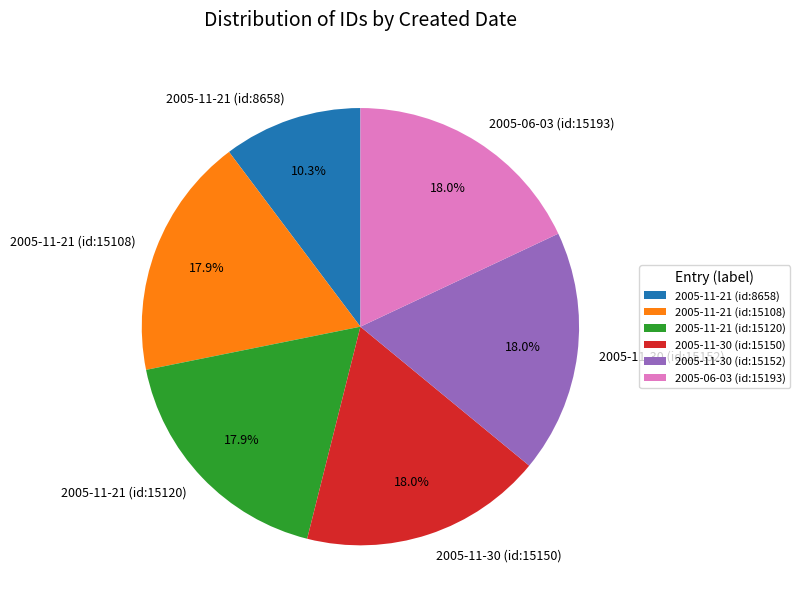

To the nearest percent, what is the difference between the largest and smallest slice percentages?

8%